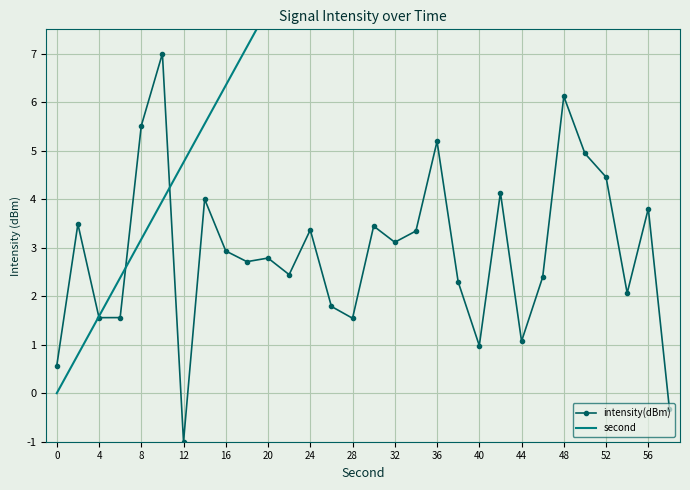

How many times do intensity(dBm) and second cross each other?

3